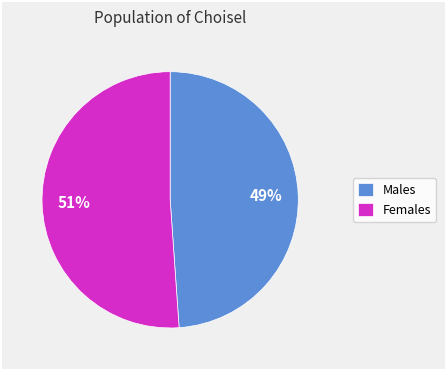

Combined, do Males and Females account for over 50%?

Yes